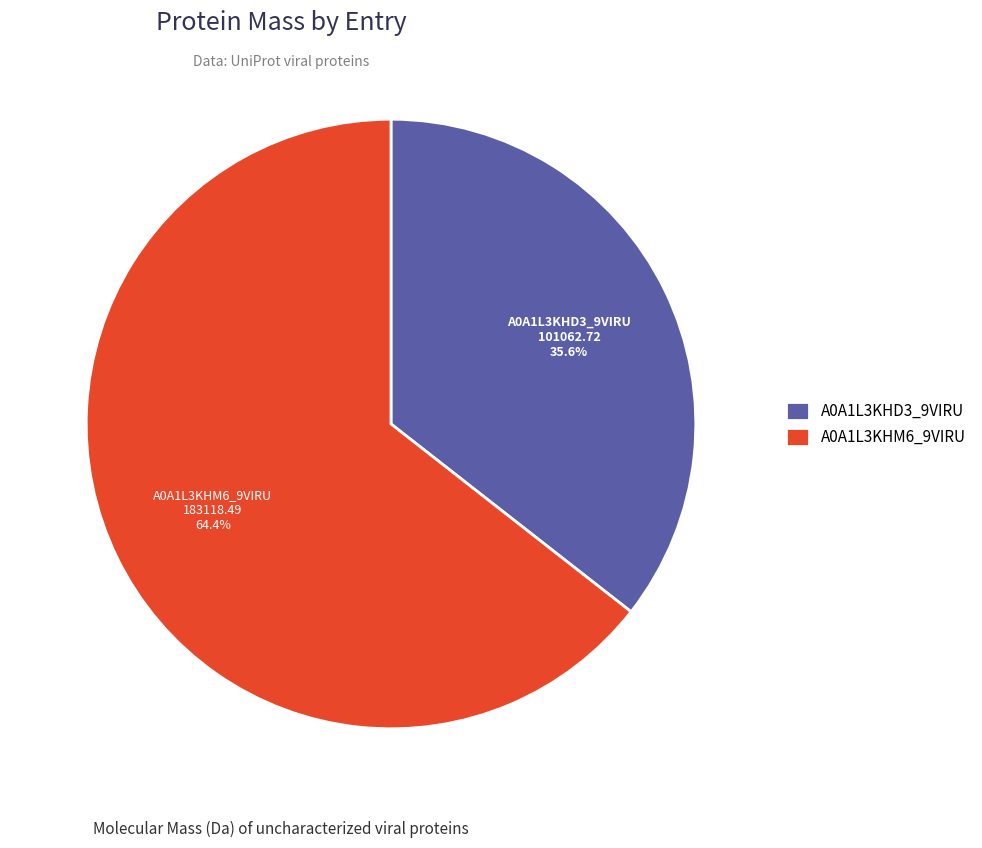

To the nearest percent, what percentage of the pie is A0A1L3KHD3_9VIRU?

36%